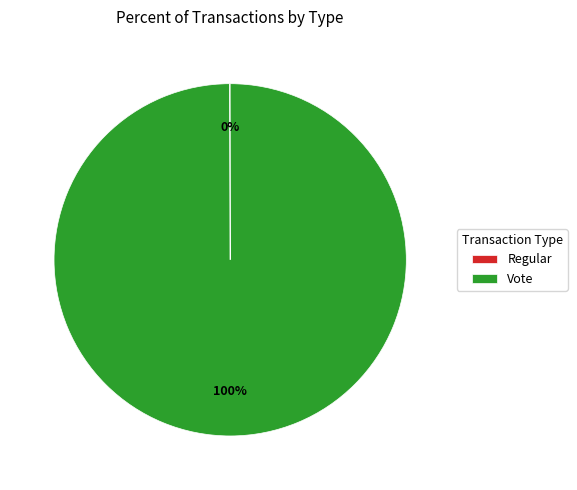

To the nearest percent, what percentage of the pie is Vote?

100%